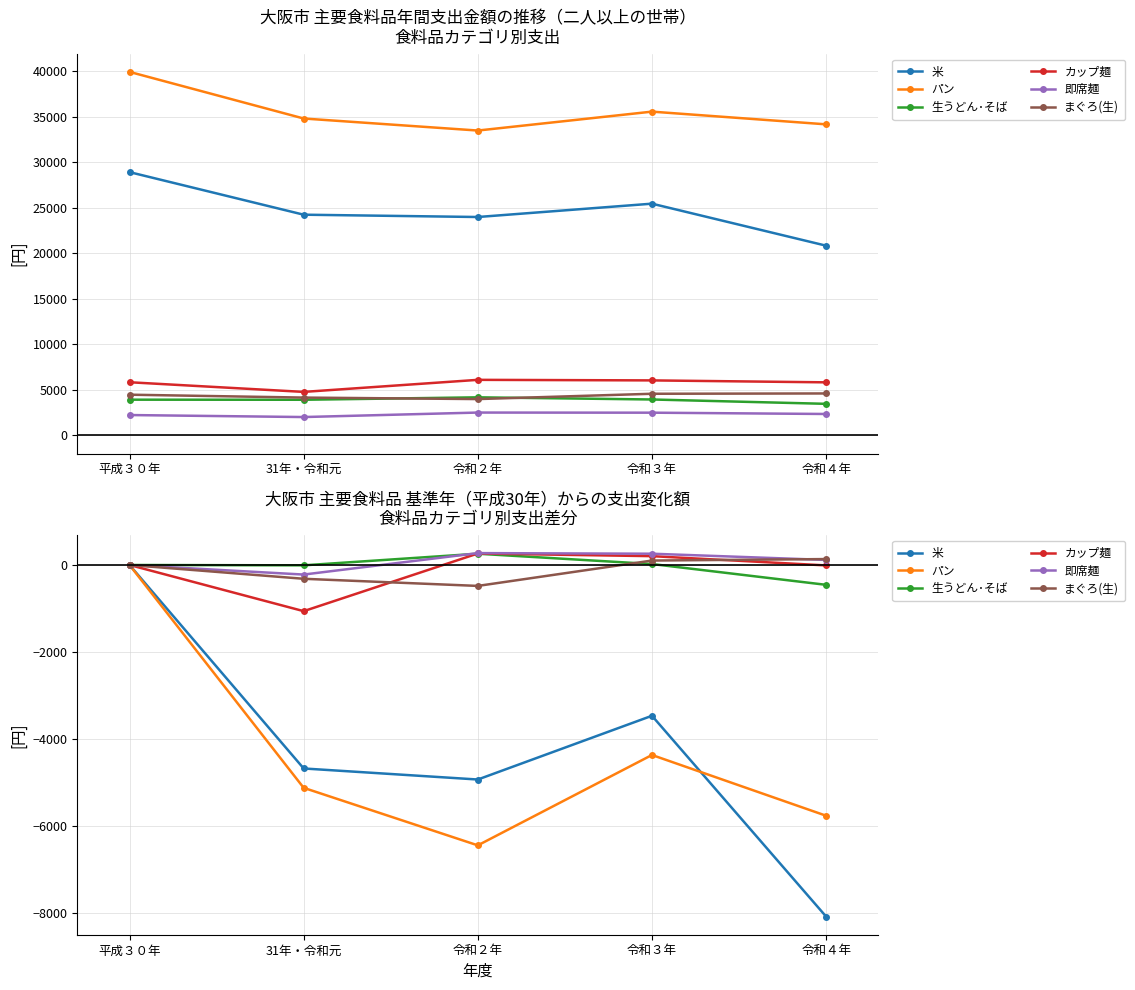

At 令和４年, list the series in order from largest to smallest.

まぐろ(生), 即席麺, カップ麺, 生うどん･そば, パン, 米